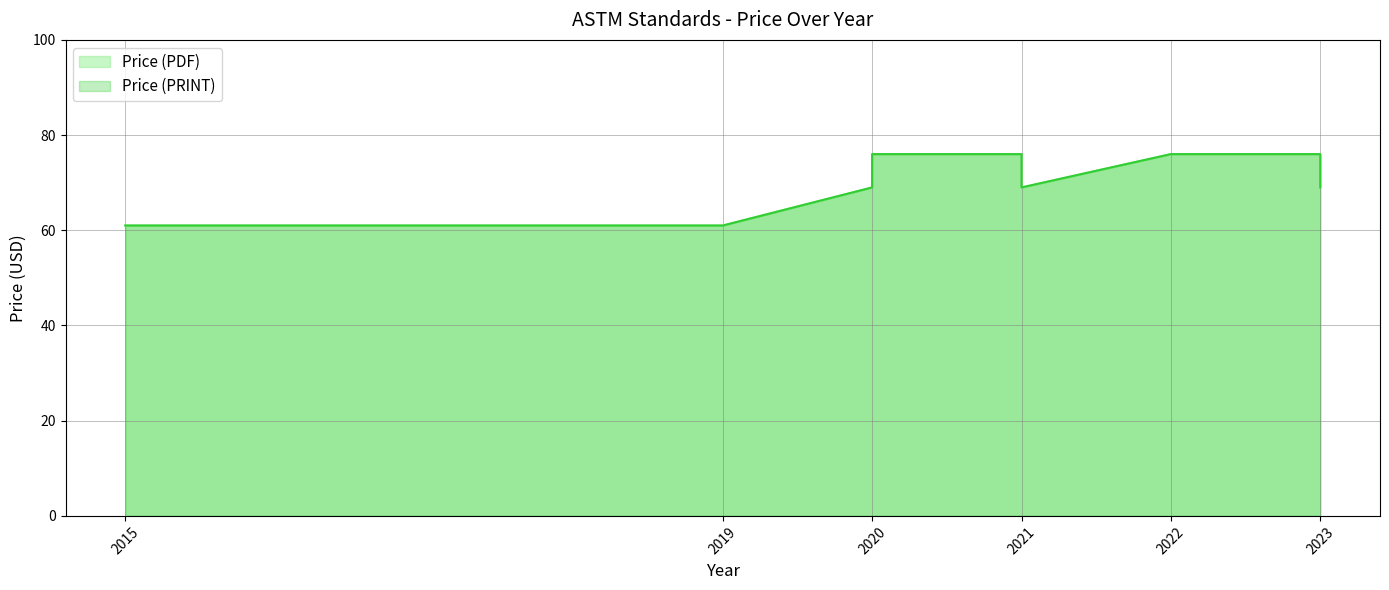

What is the sum of all Price (PRINT) values?

633